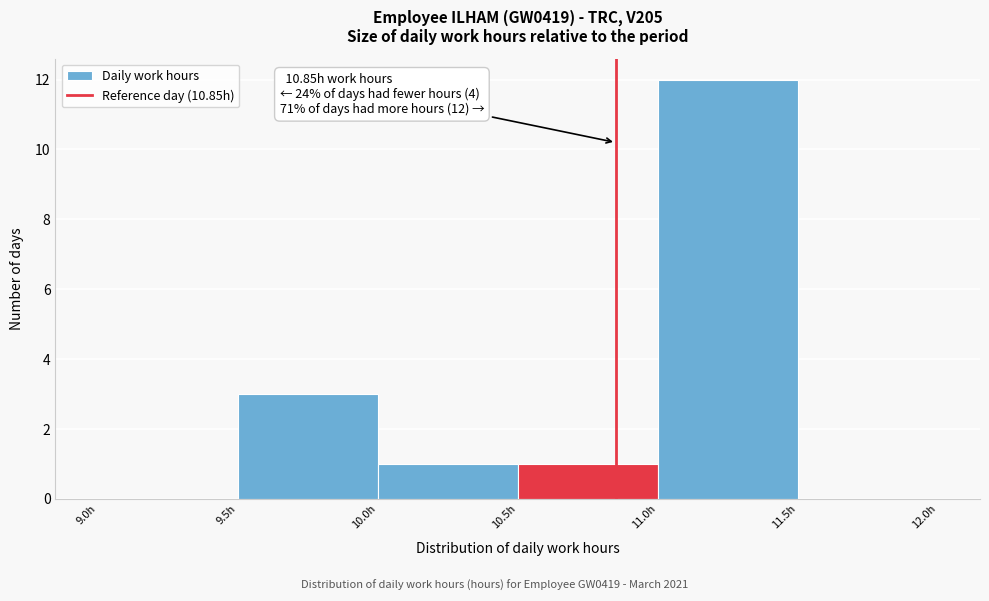

Which range on the x-axis has the tallest bar?

11.0 to 11.5